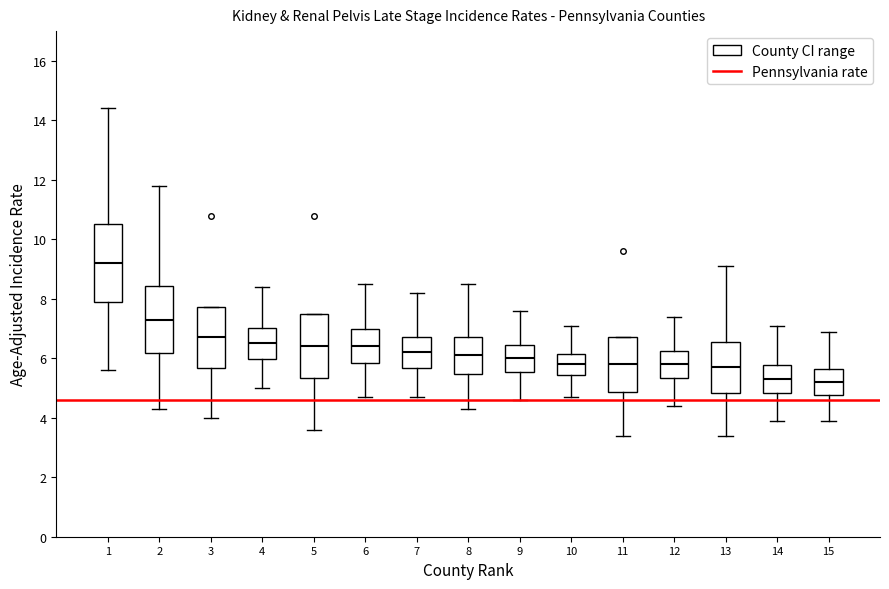

Where does the median line of the box at x = 12 sit on the y-axis? The values are not printed on the chart, so give them approximately, as read against the axis.

5.8